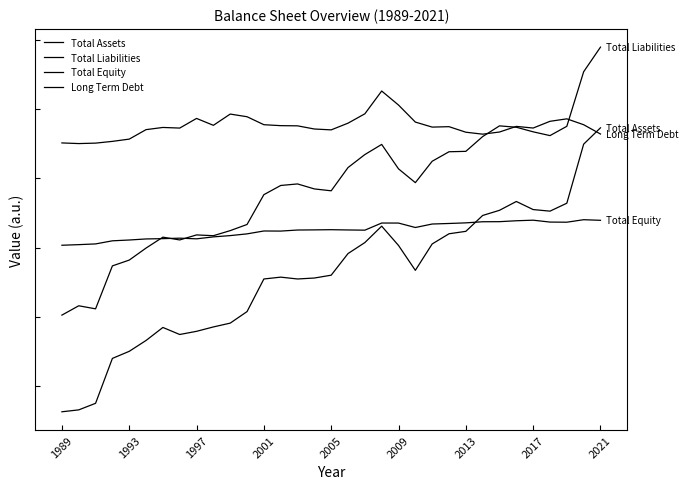

What is the difference between the maximum and minimum values in the Total Equity series?

7372011764.2